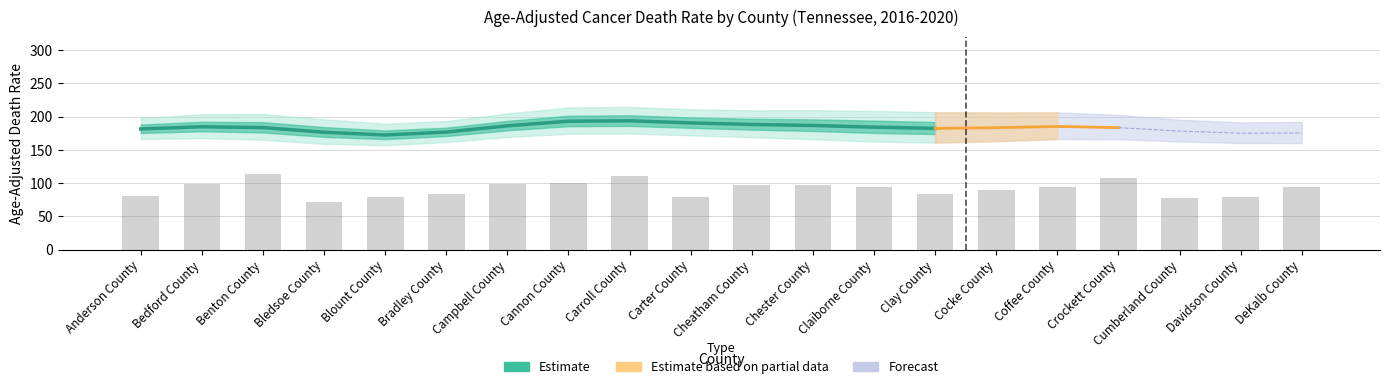

Does the chart contain any negative values?

No